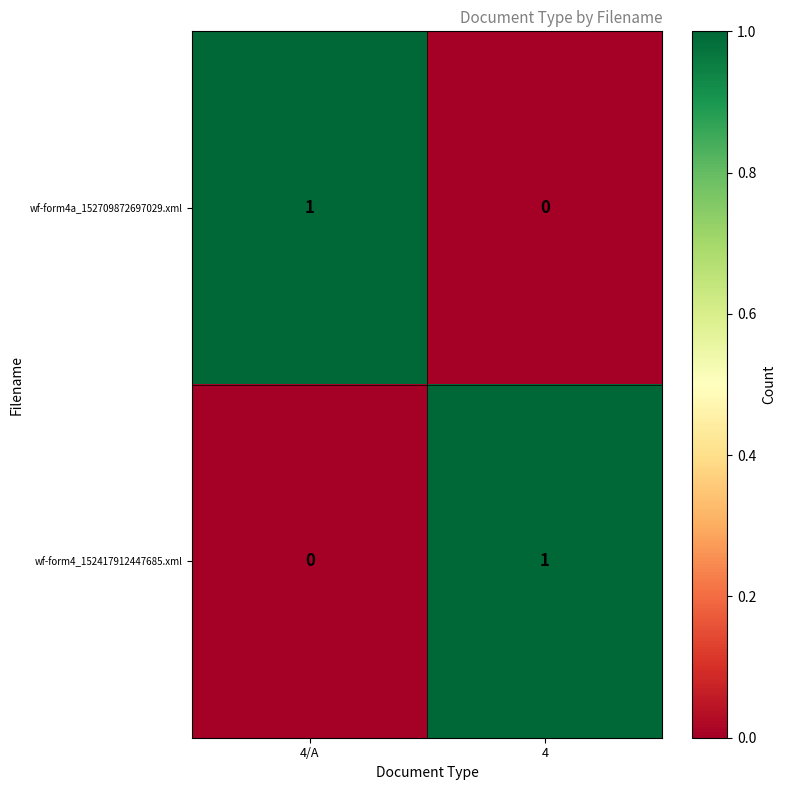

How many data points does each series have?

2